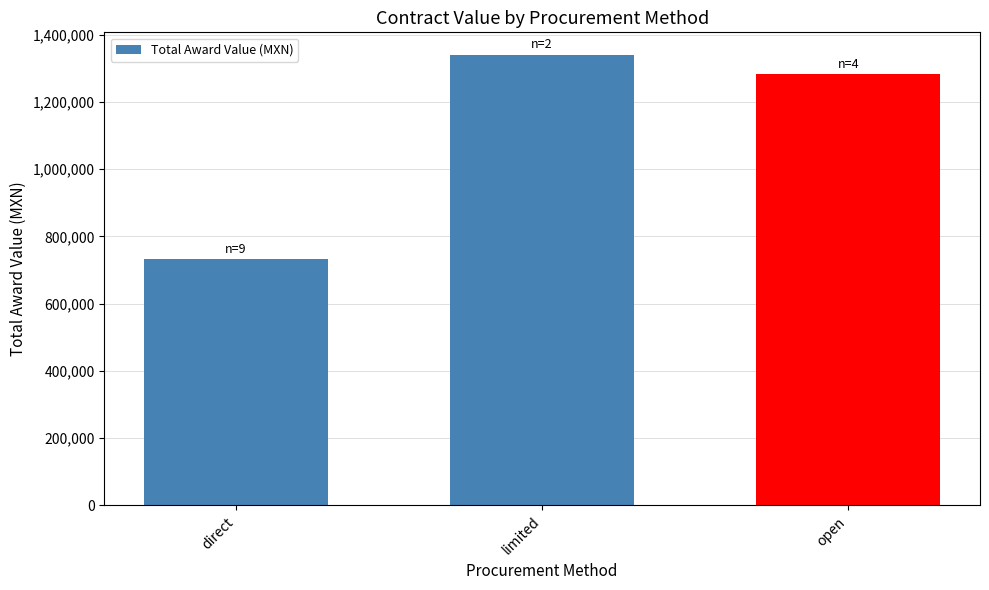

What is the ratio of the value at limited to the value at direct?

1.8